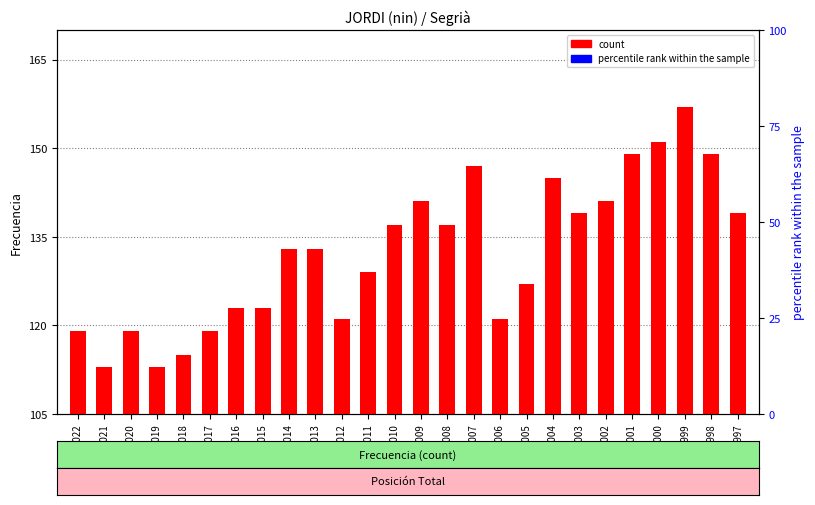

Which series reaches the minimum Y coordinate?

count